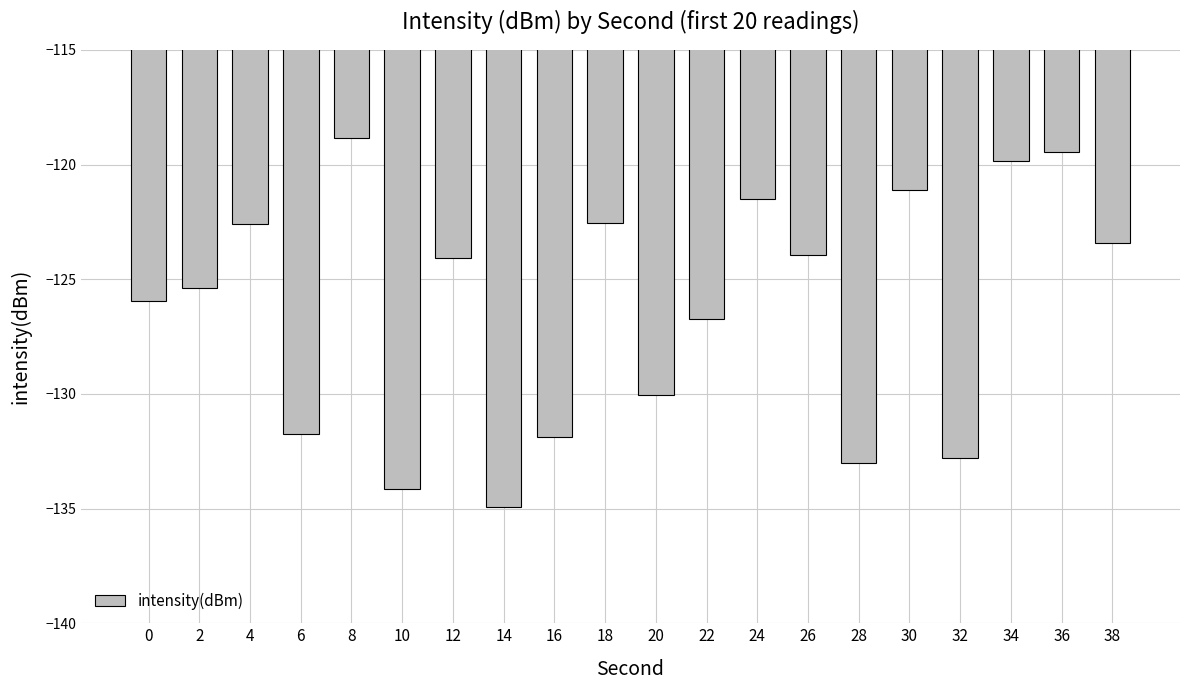

At which label does the data first exceed -124?

4